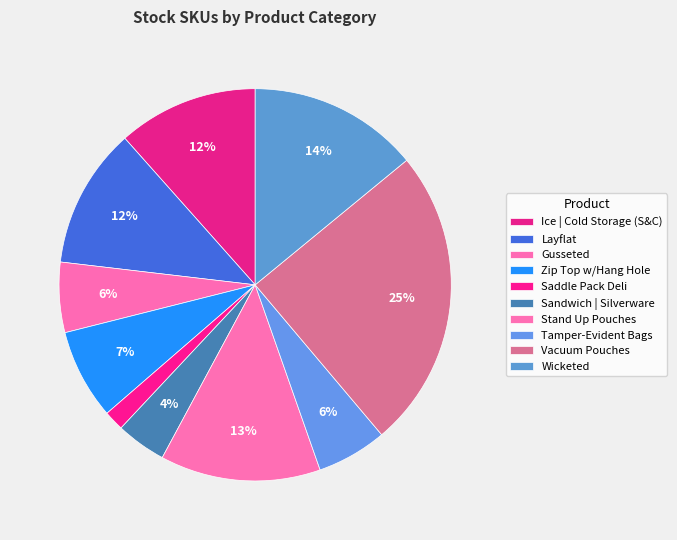

Is Wicketed the majority of the pie?

No